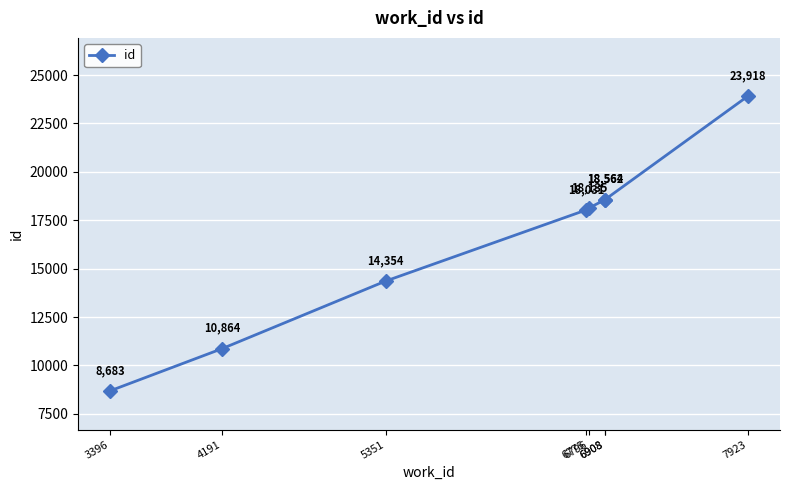

Which category has the lowest value across all series?

3396